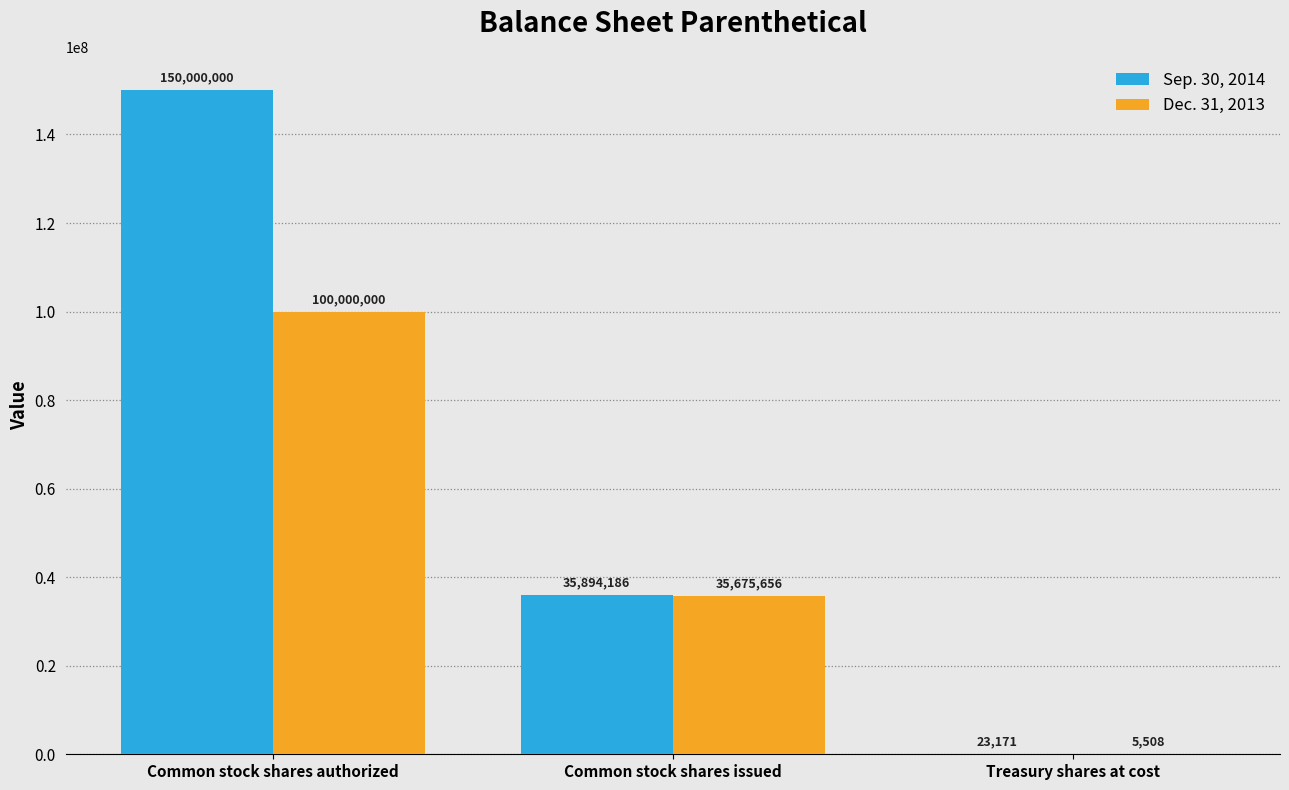

Which series has the largest total across all categories?

Sep. 30, 2014